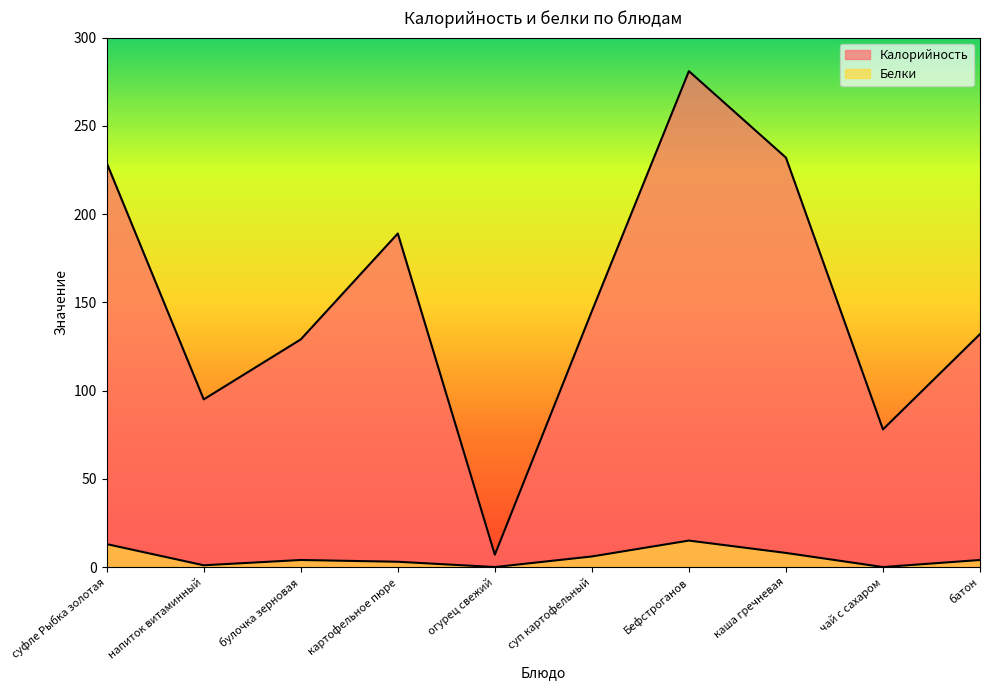

Which series changed the most between суп картофельный and батон?

Калорийность